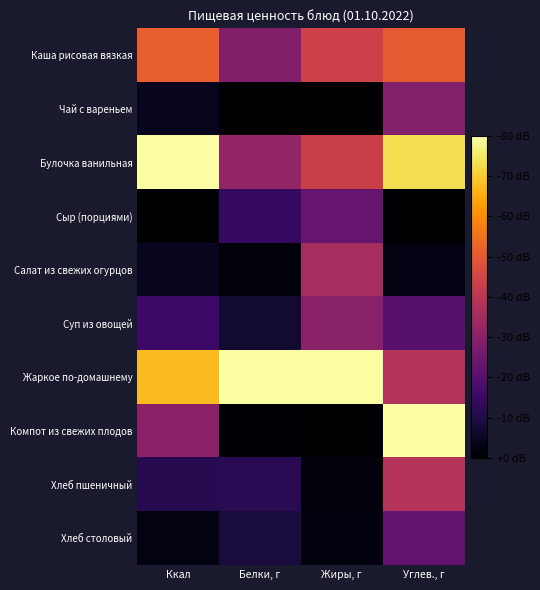

Reading left to right, what are all the values shown in this chart?

Каша рисовая вязкая: Ккал=0.6	Белки, г=0.4	Жиры, г=0.5	Углев., г=0.6
Чай с вареньем: Ккал=0.1	Белки, г=0.0	Жиры, г=0.0	Углев., г=0.4
Булочка ванильная: Ккал=1.0	Белки, г=0.4	Жиры, г=0.5	Углев., г=0.9
Сыр (порциями): Ккал=0.0	Белки, г=0.2	Жиры, г=0.3	Углев., г=0.0
Салат из свежих огурцов: Ккал=0.1	Белки, г=0.0	Жиры, г=0.5	Углев., г=0.0
Суп из овощей: Ккал=0.2	Белки, г=0.1	Жиры, г=0.4	Углев., г=0.3
Жаркое по-домашнему: Ккал=0.8	Белки, г=1.0	Жиры, г=1.0	Углев., г=0.5
Компот из свежих плодов: Ккал=0.4	Белки, г=0.0	Жиры, г=0.0	Углев., г=1.0
Хлеб пшеничный: Ккал=0.1	Белки, г=0.1	Жиры, г=0.0	Углев., г=0.5
Хлеб столовый: Ккал=0.0	Белки, г=0.1	Жиры, г=0.0	Углев., г=0.3